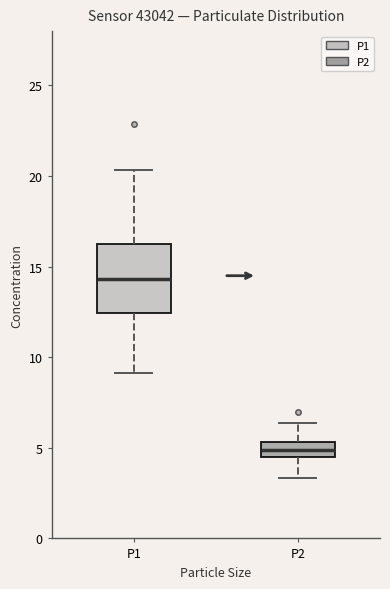

Which box has the highest median line?

P1